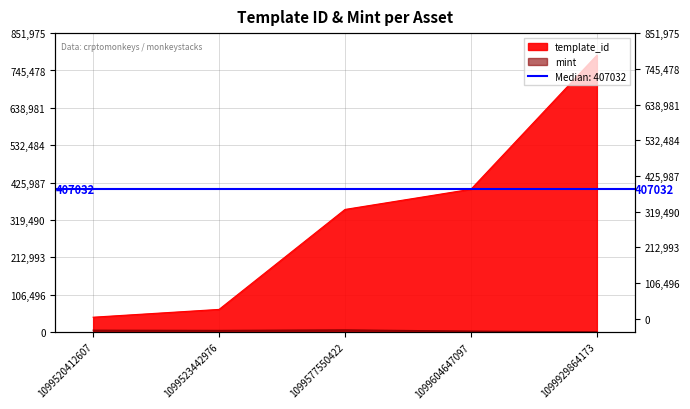

The value of mint at 1099604647097 is 1272. True or false?

False